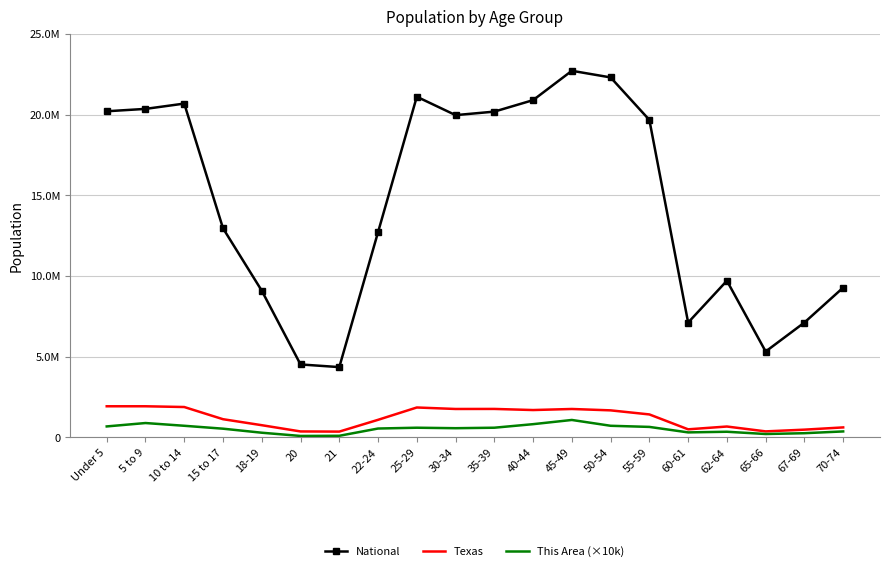

What is the label of the 8th point from the right?

45-49